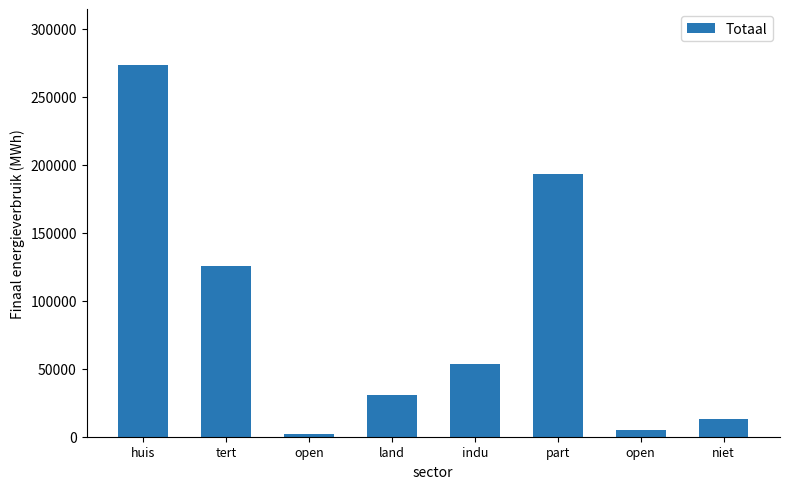

List the labels in order of value, smallest first.

open, open, niet, land, indu, tert, part, huis